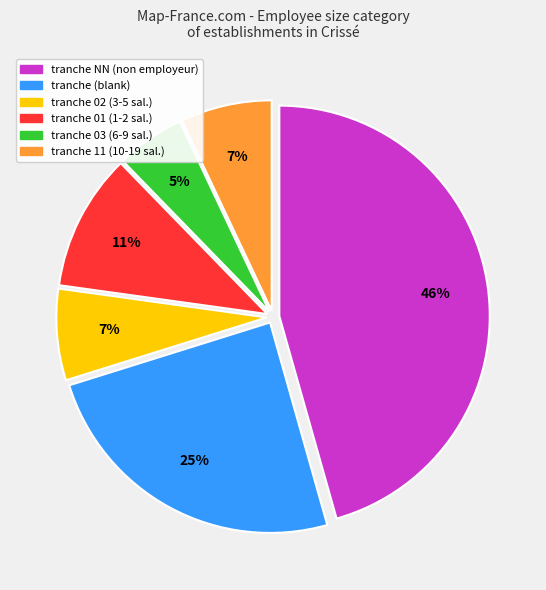

Is there a majority slice in this chart?

No